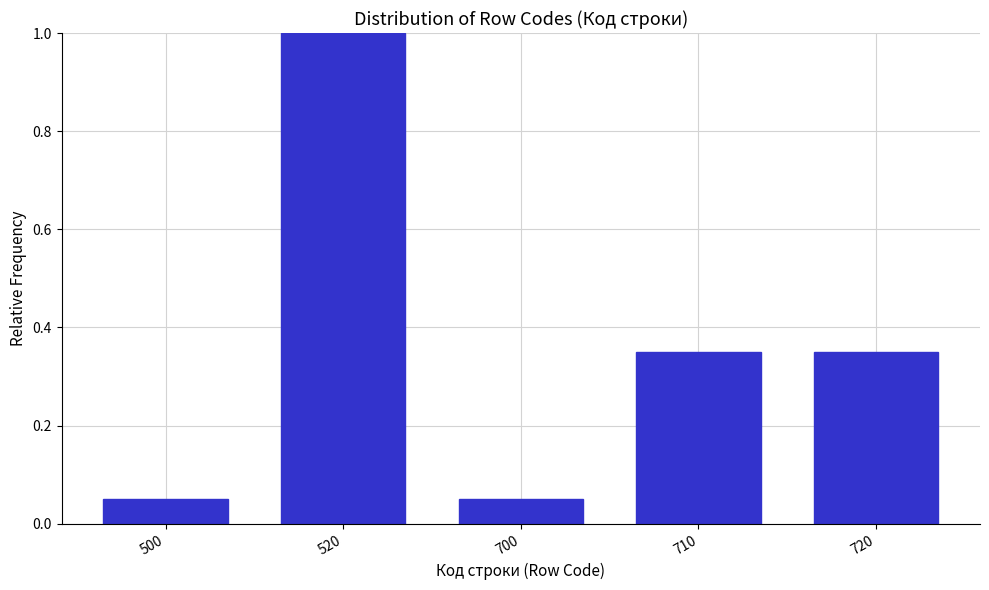

Between 710 and 520, which is larger?

520